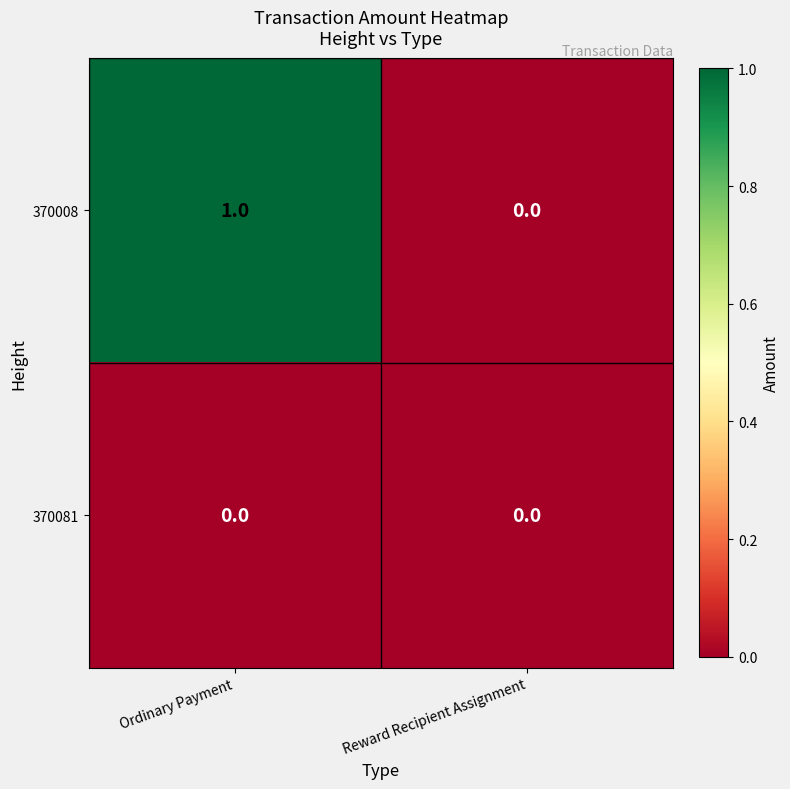

Is the value of 370008 at Ordinary Payment greater than the value of 370081 at Reward Recipient Assignment?

Yes